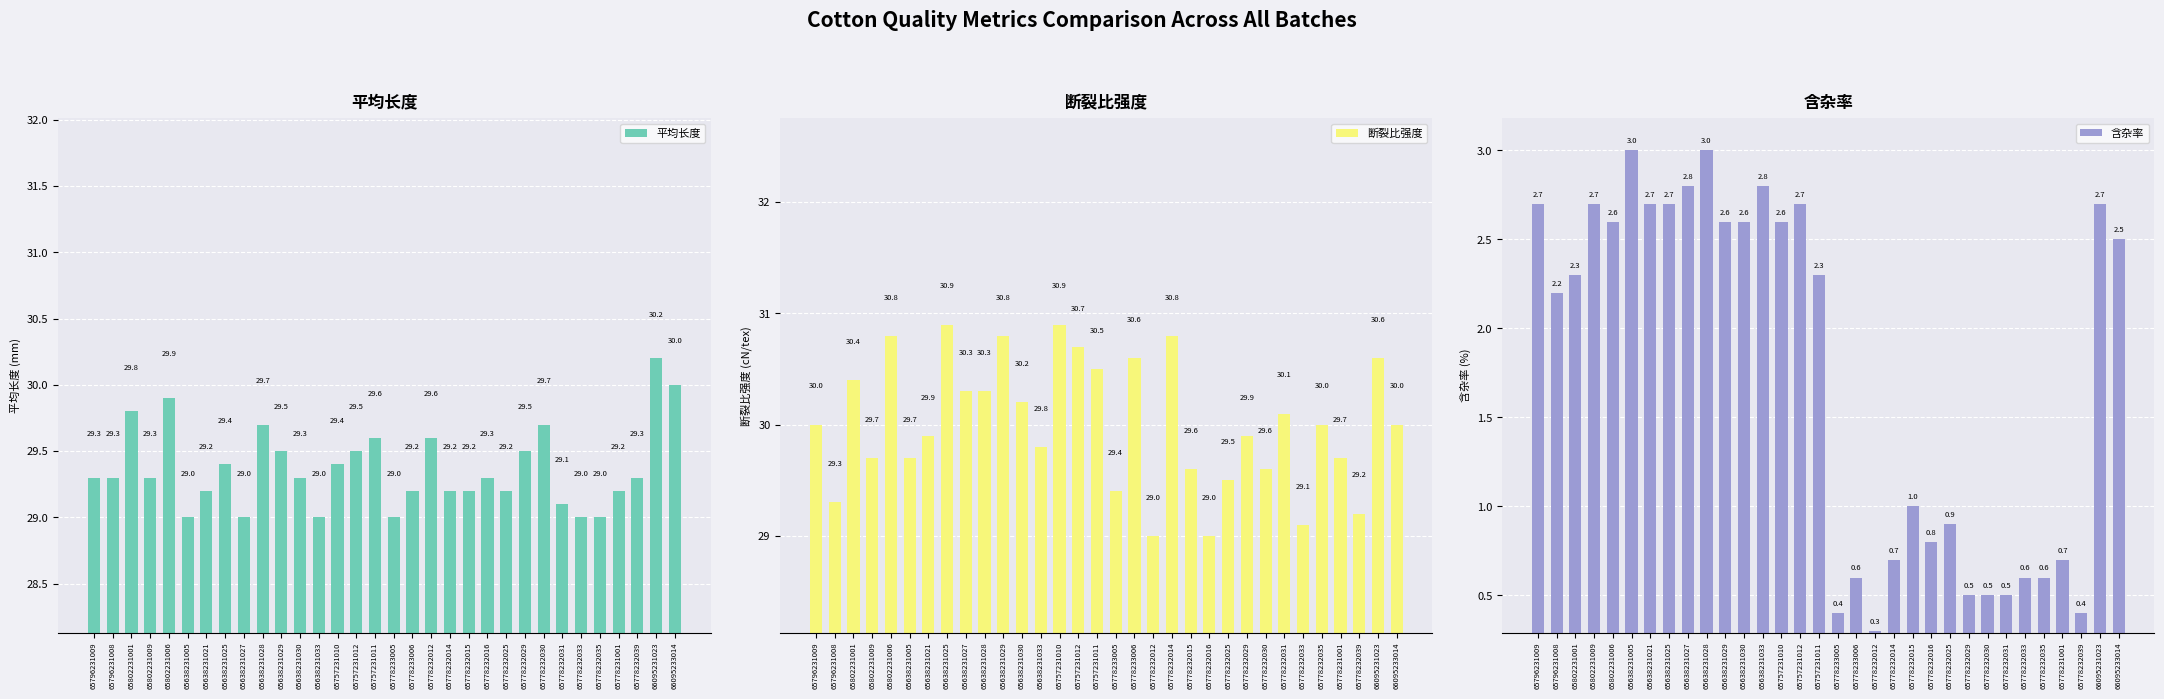

What is the total value across all series at 65778232033?

58.7